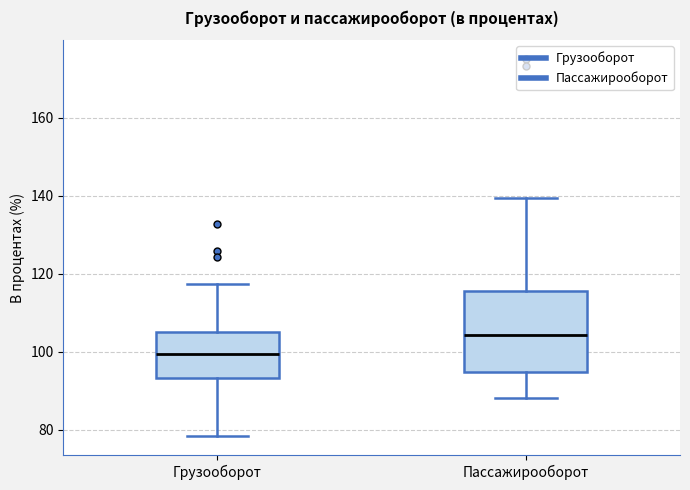

Reading left to right, transcribe this box plot: for each box, give where its median line is, the range the box spans, and where its two whiskers end, as read against the y-axis. The values are not printed on the chart, so give them approximately, as read against the axis.

Грузооборот: median 100, box 94 to 104, whiskers 78 to 118
Пассажирооборот: median 104, box 94 to 116, whiskers 88 to 140